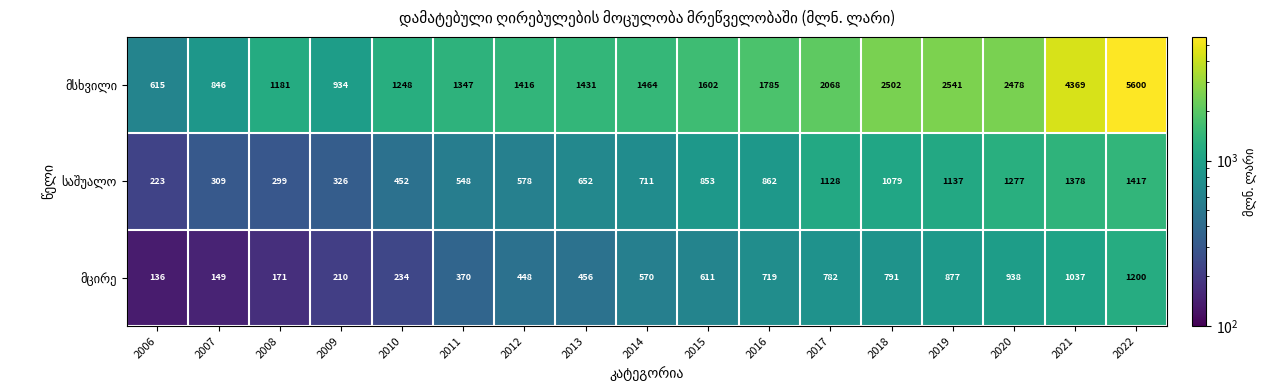

At which category is the sum across all series the highest?

2022